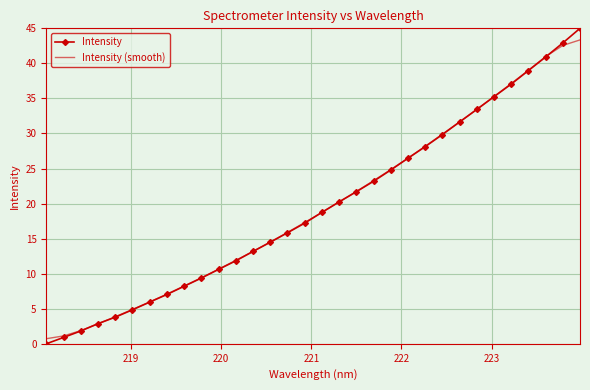

Which series has the widest spread of values?

Intensity